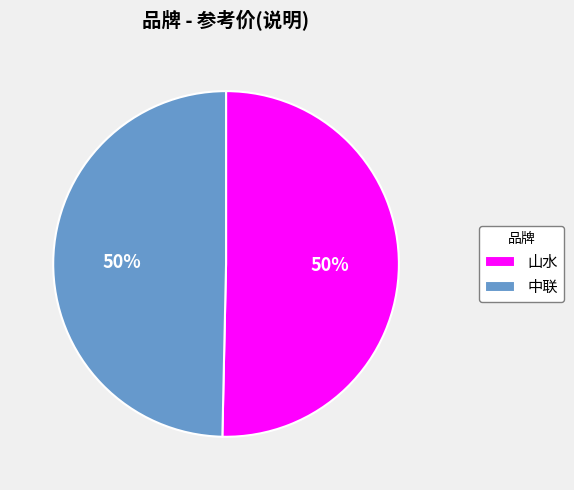

To the nearest percent, what is the combined percentage of 山水 and 中联?

100%